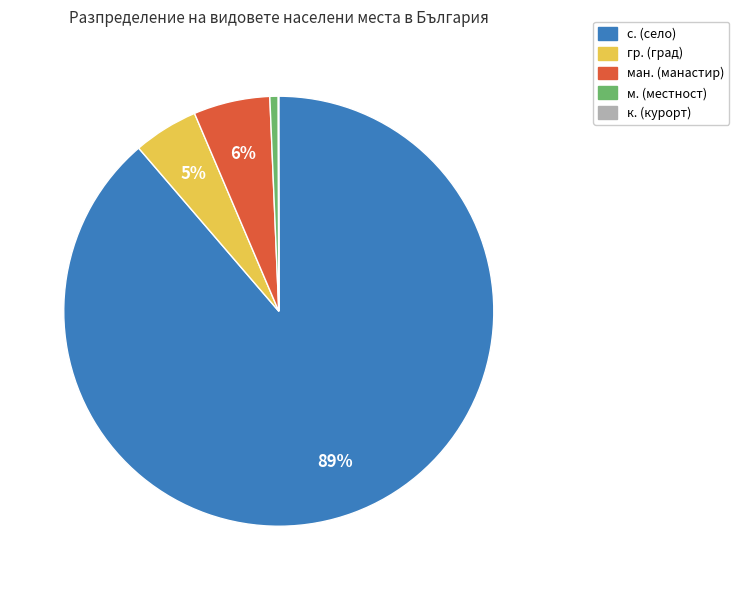

To the nearest percent, what is the average slice percentage?

20%